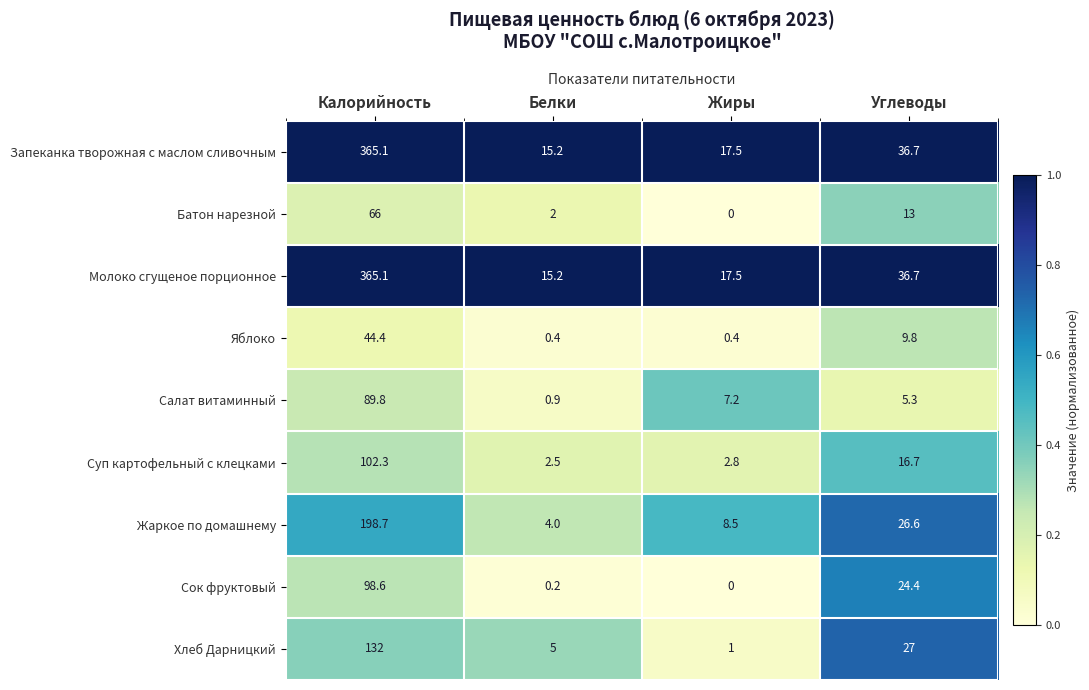

At which label does Молоко сгущеное порционное reach its minimum?

Белки